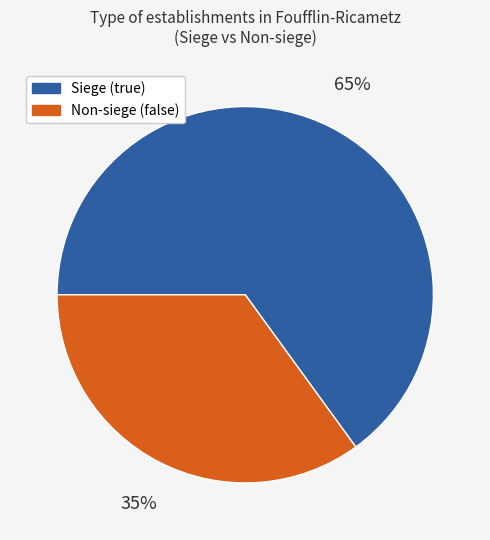

To the nearest percent, what is the average slice percentage?

50%